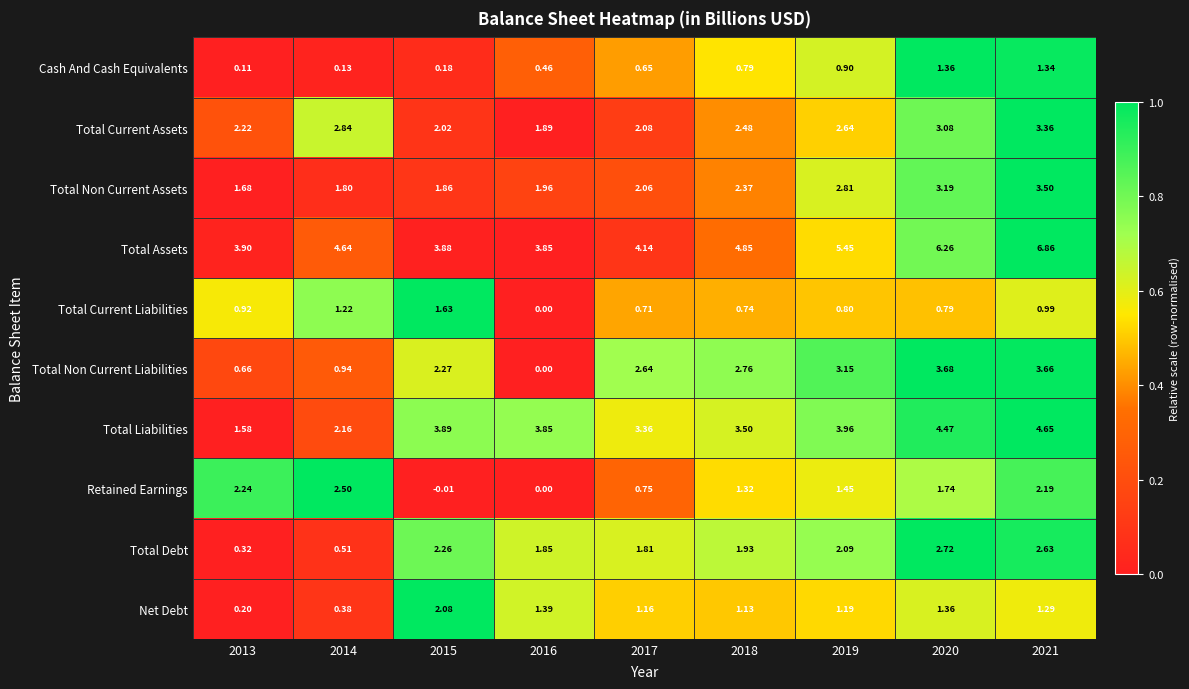

Which series has the largest total across all categories?

Total Assets